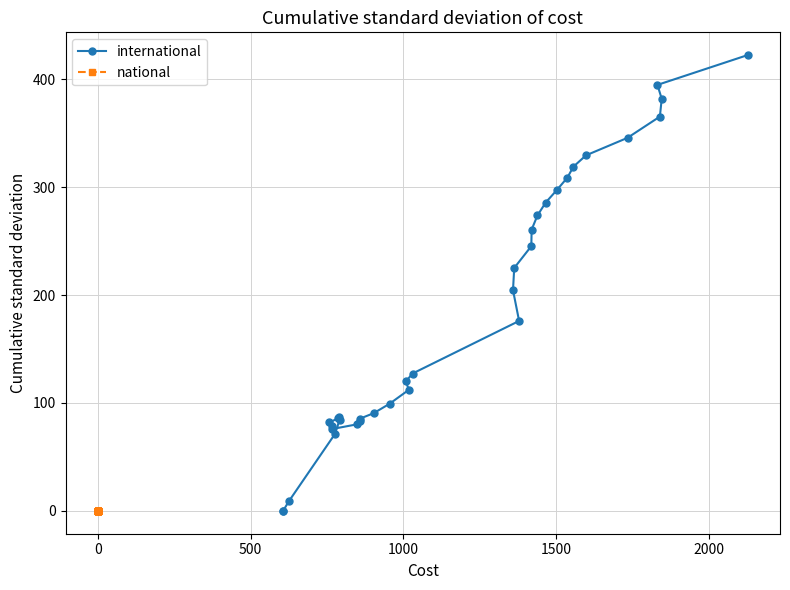

At how many categories does at least one series exceed 195?

15